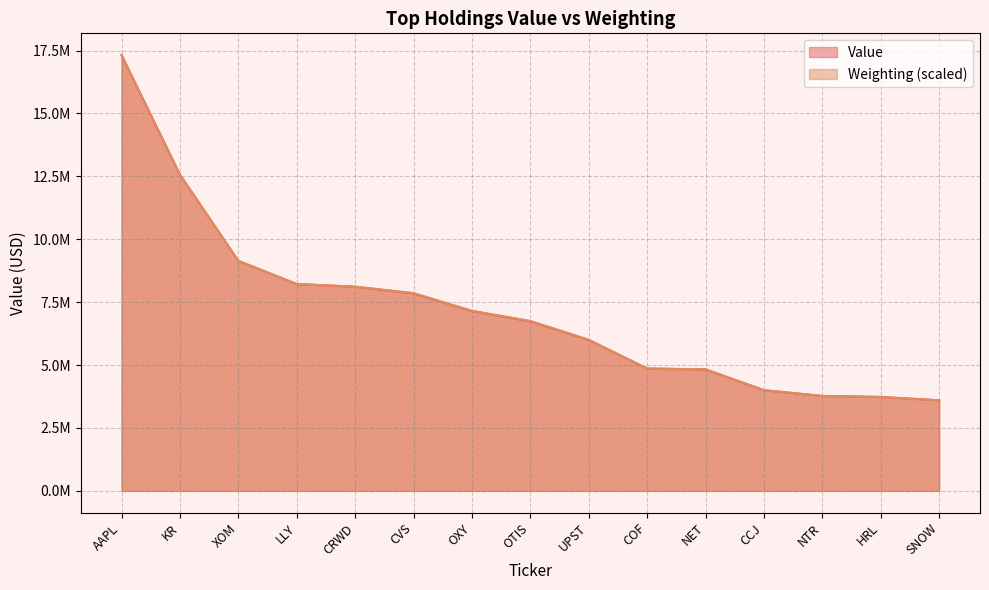

What is the label of the 9th point from the left?

UPST